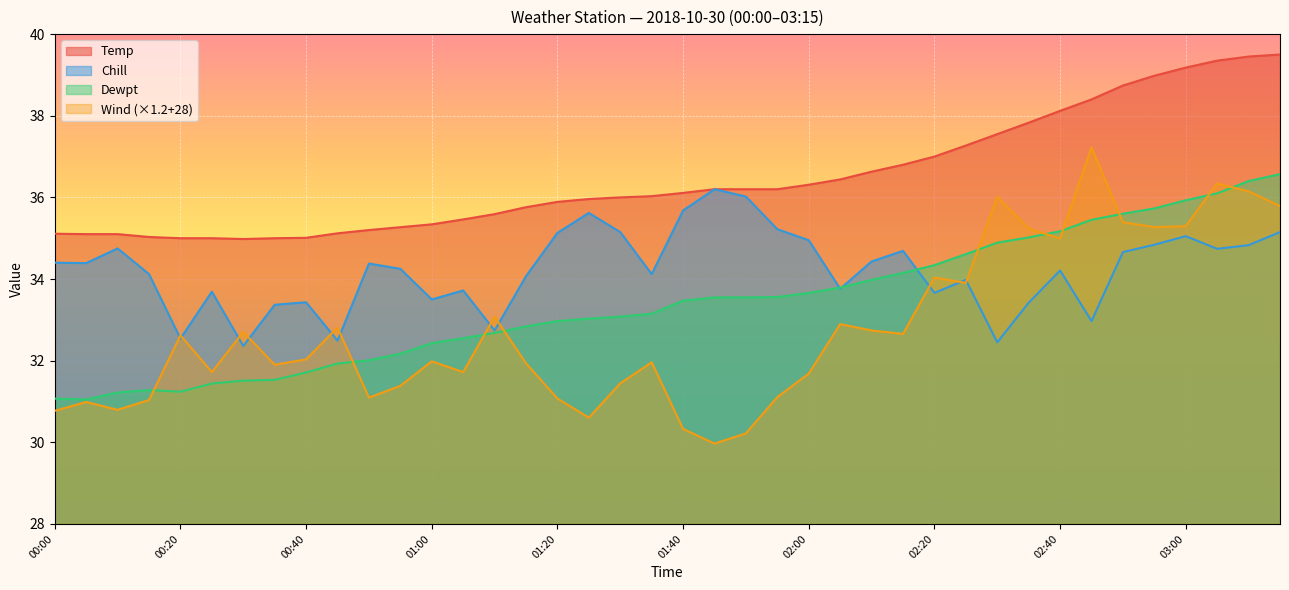

How many lines are shown in the chart?

4